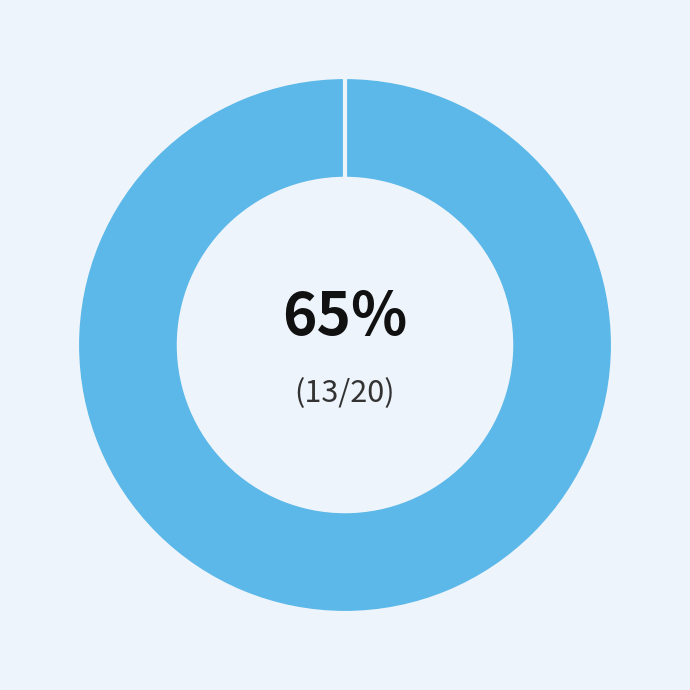

What is the smallest slice in the pie chart?

Shadow Mask